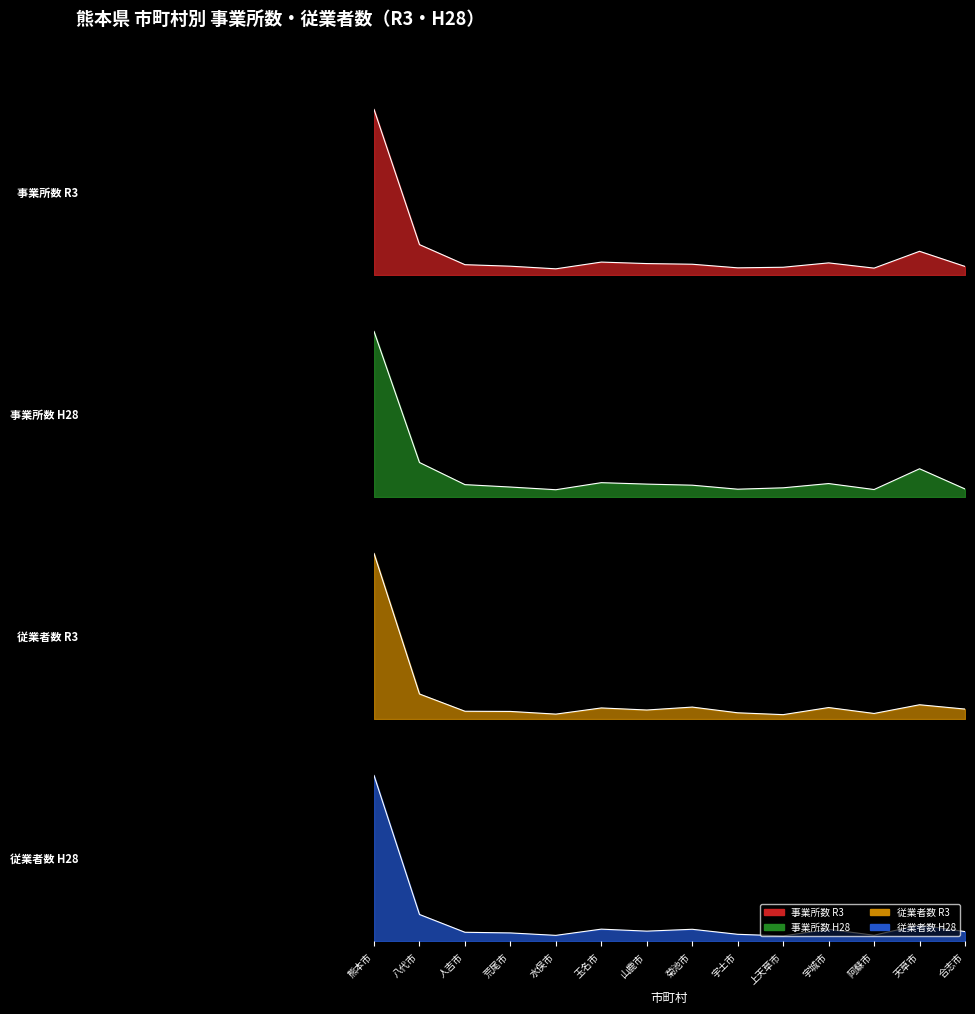

Where is the first local maximum for 事業所数 R3?

玉名市